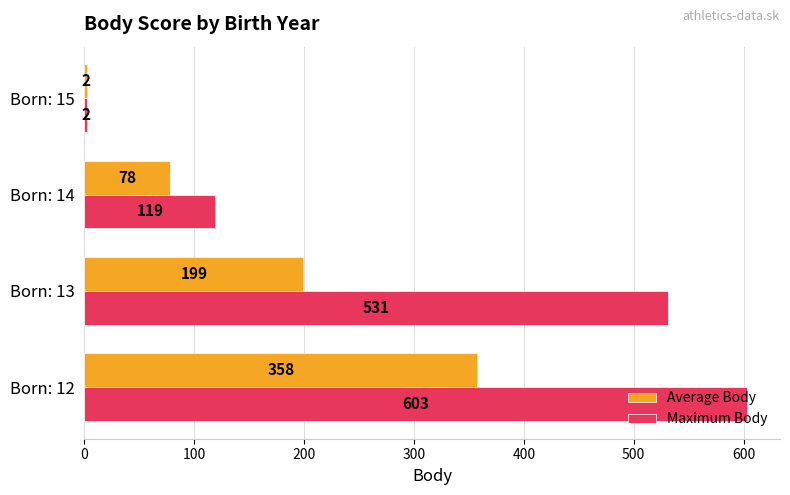

Is it true that Maximum Body equals 119.0 at Born: 14?

True